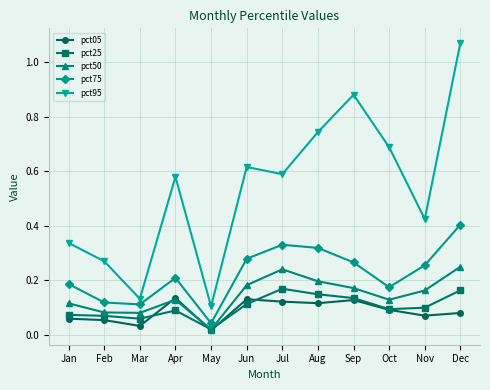

True or false: pct25 and pct75 cross at least once.

False